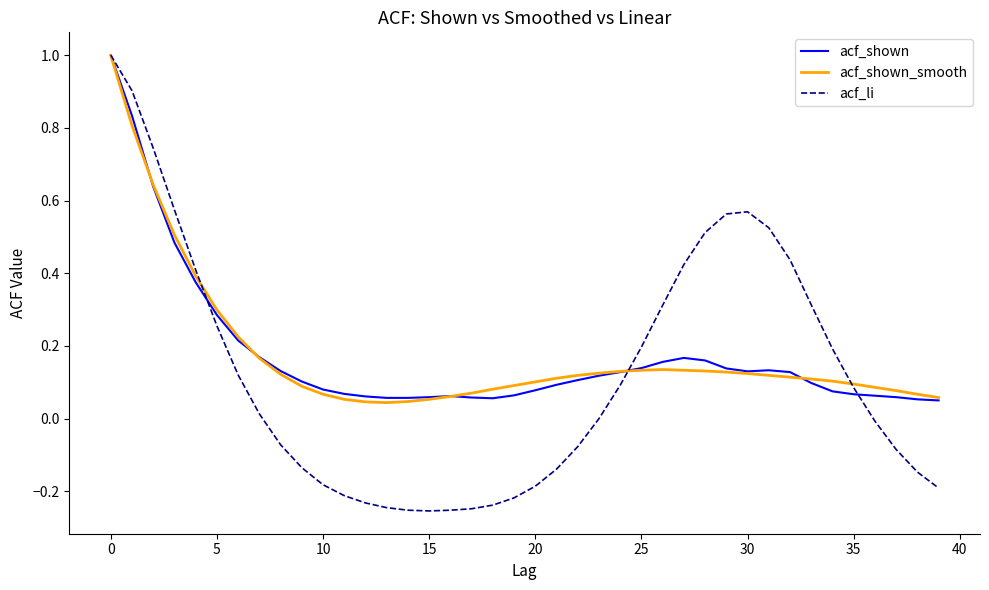

Does the chart display data point markers on the line(s)?

No